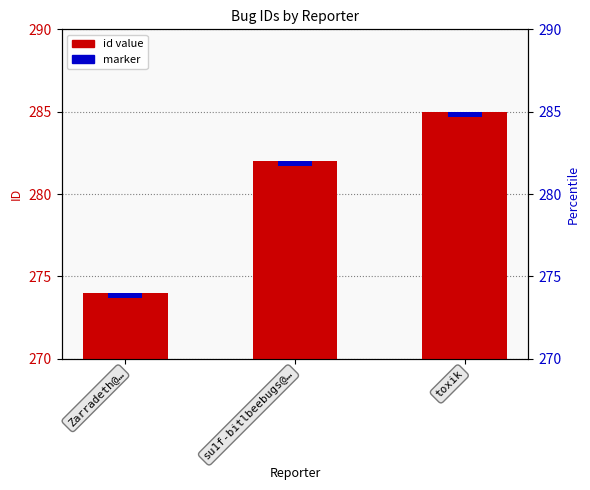

Between su1f-bitlbeebugs@… and toxik, which is larger?

toxik